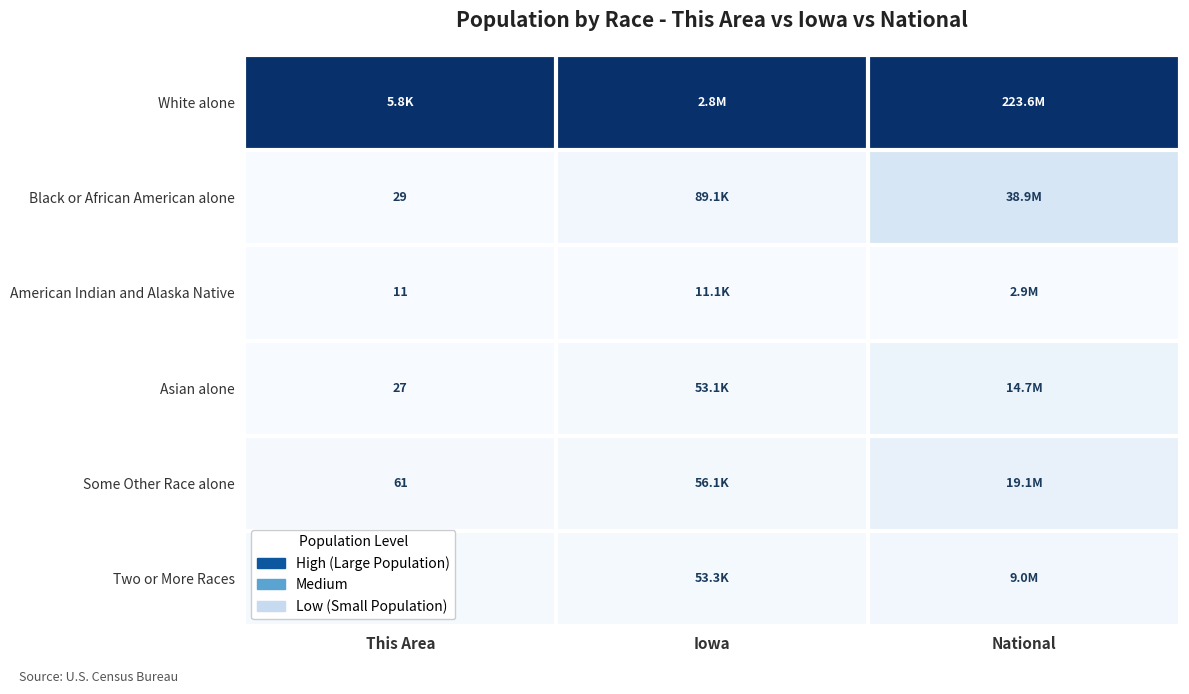

At how many categories does at least one series exceed 0?

3